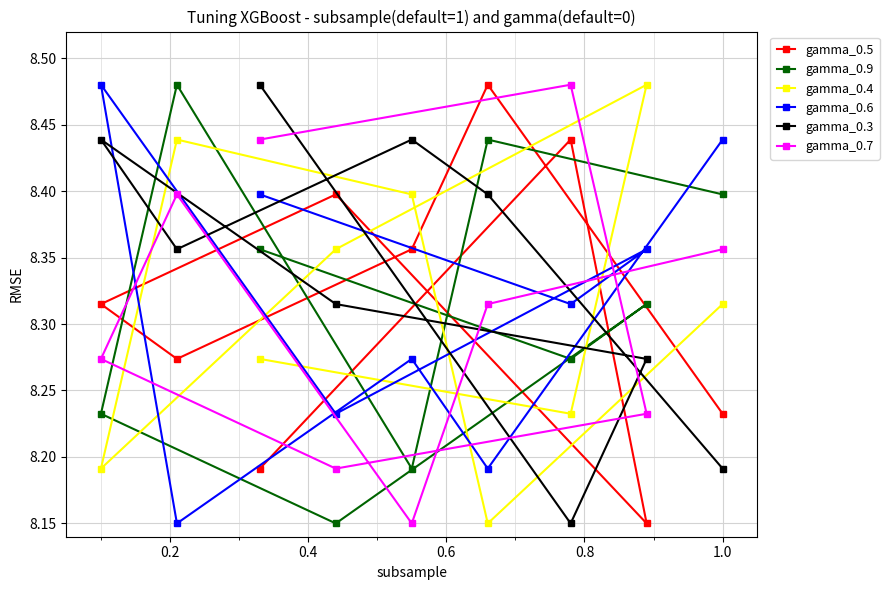

Which series has the largest total across all categories?

gamma_0.3